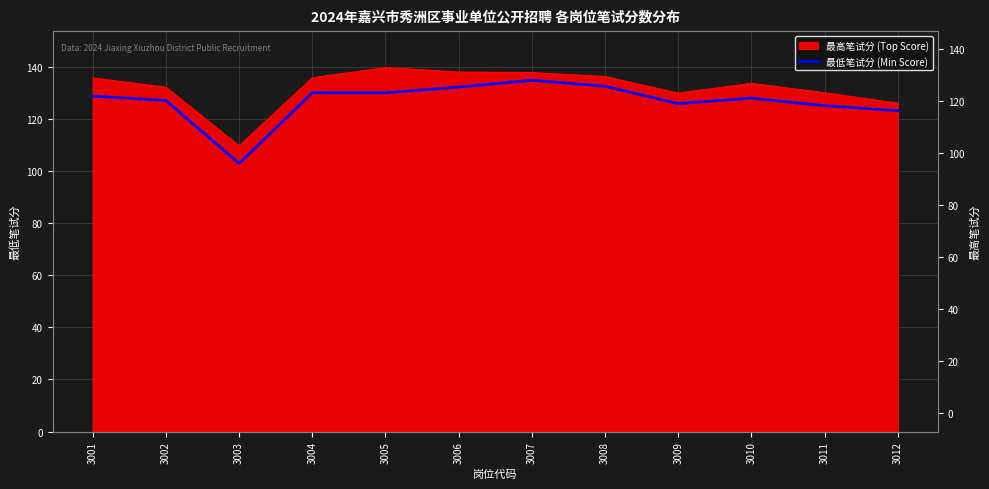

List the labels in order of value, smallest first.

3003, 3012, 3011, 3009, 3002, 3010, 3001, 3004, 3005, 3006, 3008, 3007